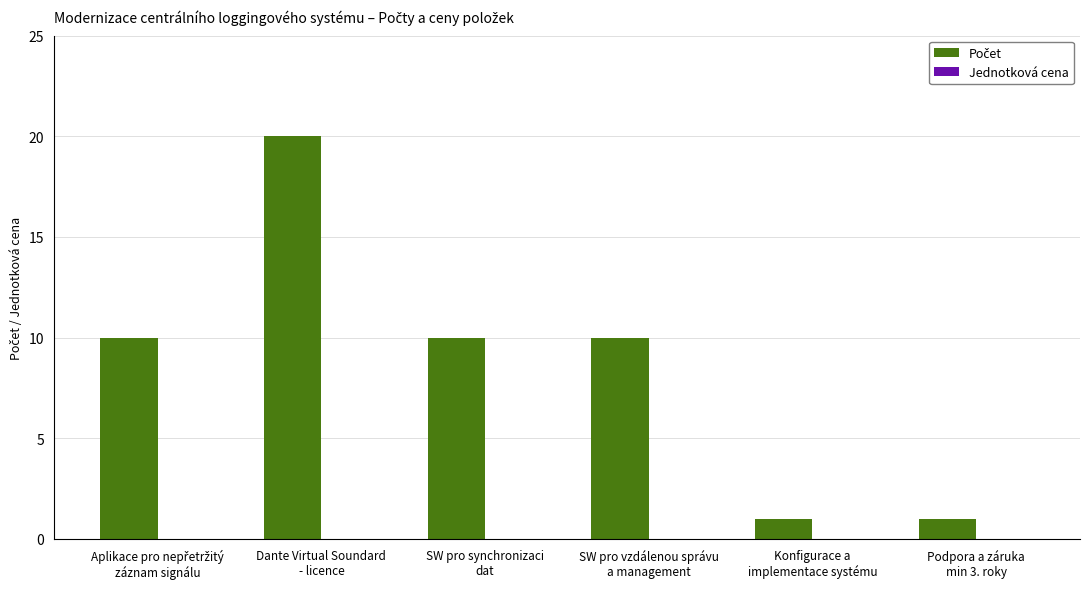

What is the difference between the maximum and minimum values?

19